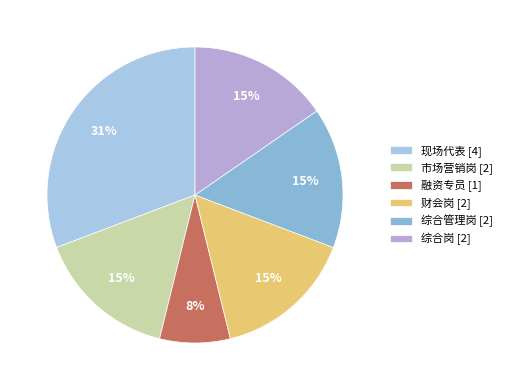

The 财会岗 slice represents 15% of the pie. True or false?

True